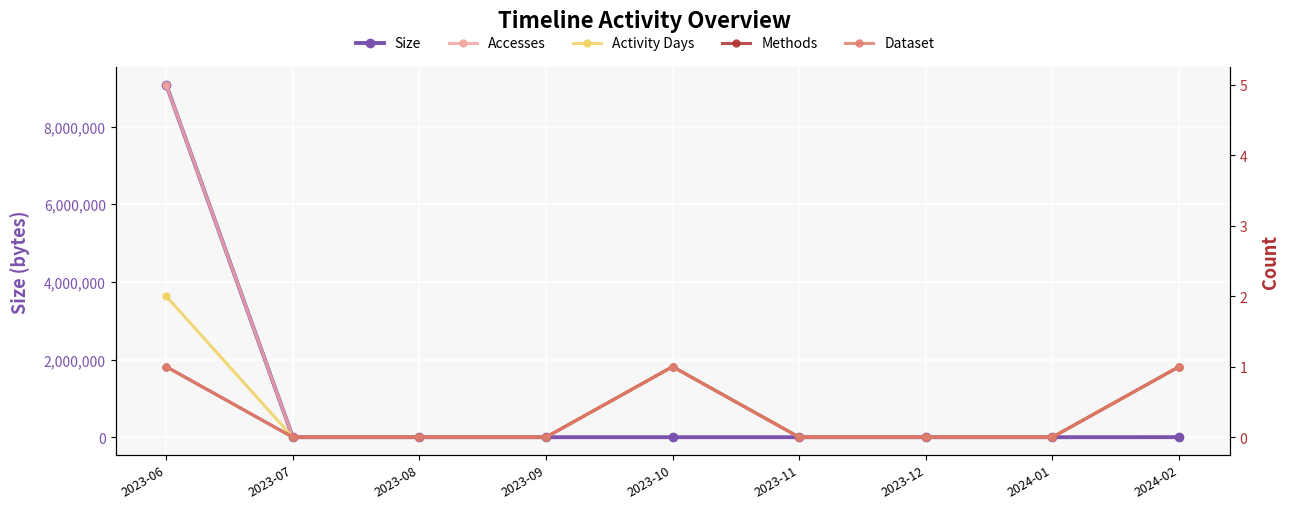

How many lines are shown in the chart?

5